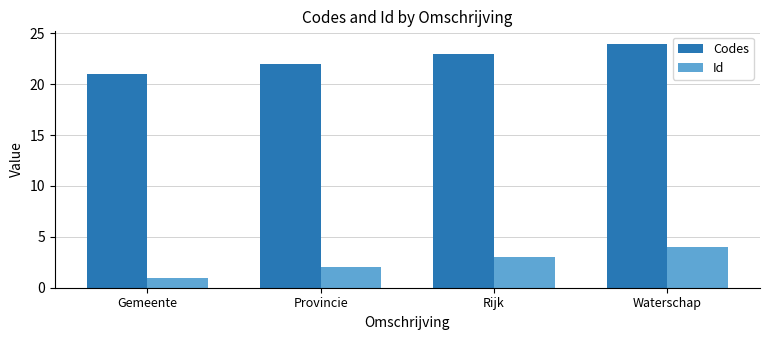

How many groups of bars are there?

4